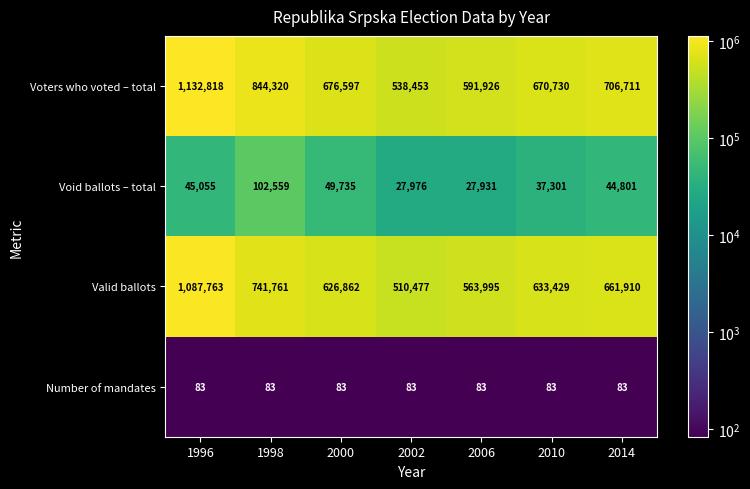

What is the difference between the maximum and minimum values in the Voters who voted – total series?

594365